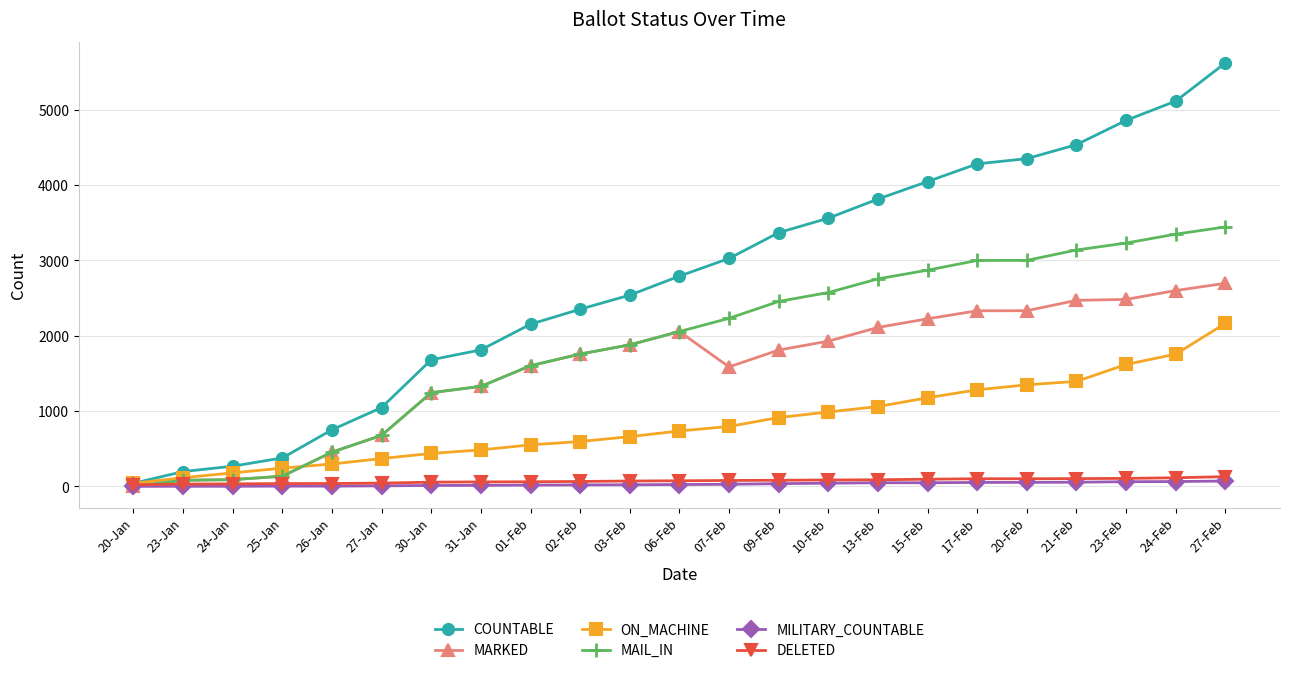

What is the label of the 6th point from the right?

17-Feb